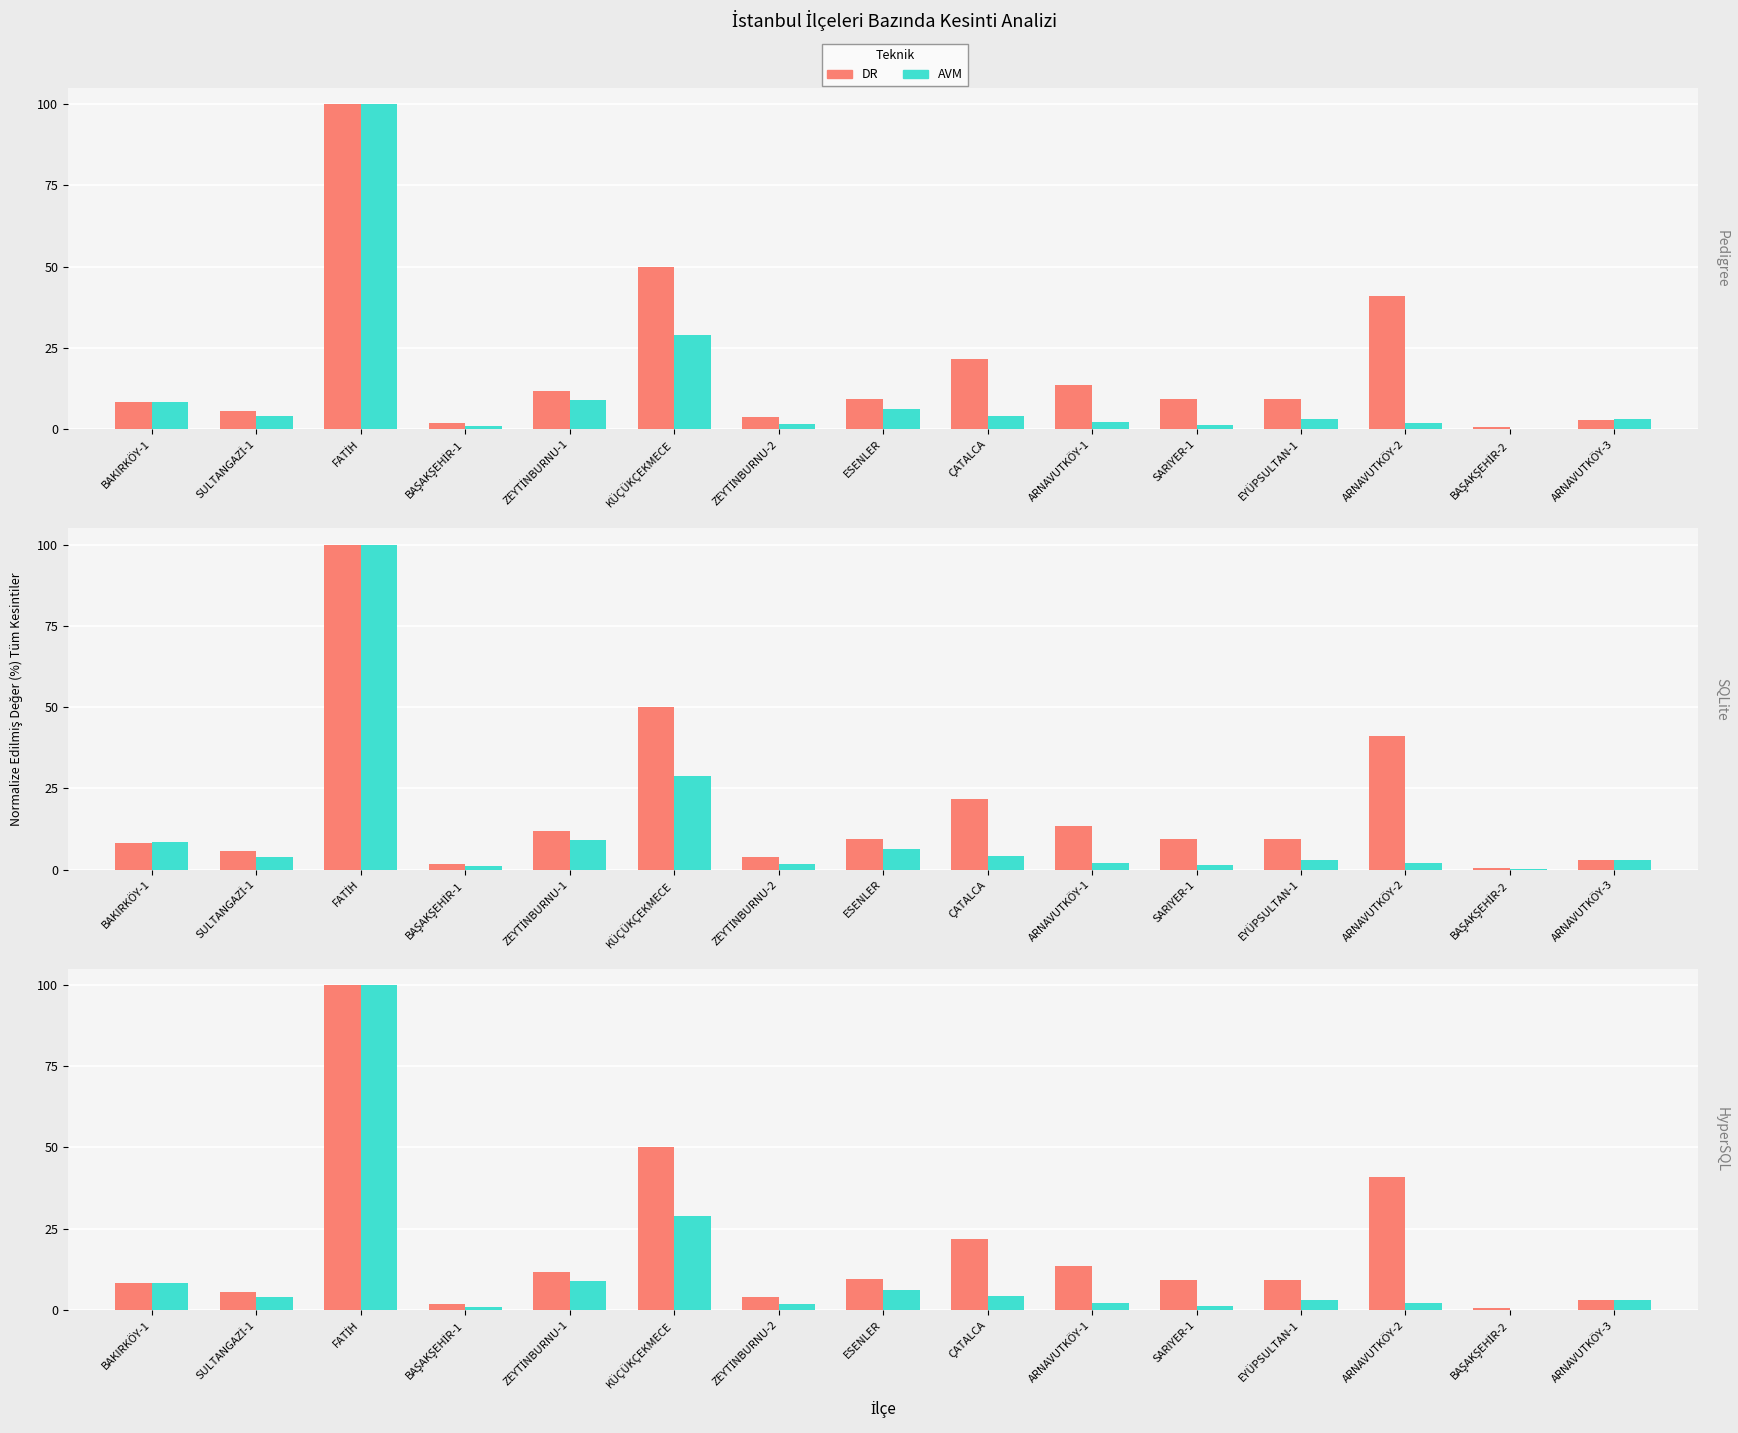

What is the sum of the DR values at BAŞAKŞEHİR-1 and BAKIRKÖY-1?

10.1